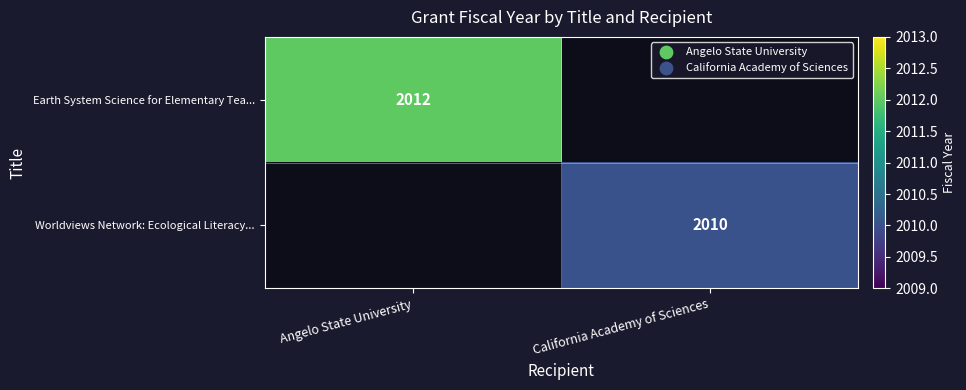

Is it true that Worldviews Network: Ecological Literacy... equals 1202 at California Academy of Sciences?

False